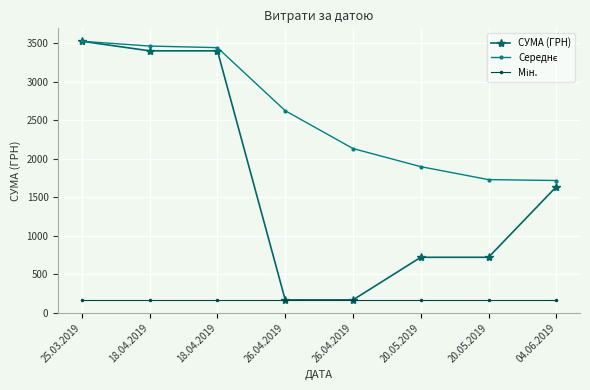

What is the label of the 3rd point from the left?

18.04.2019